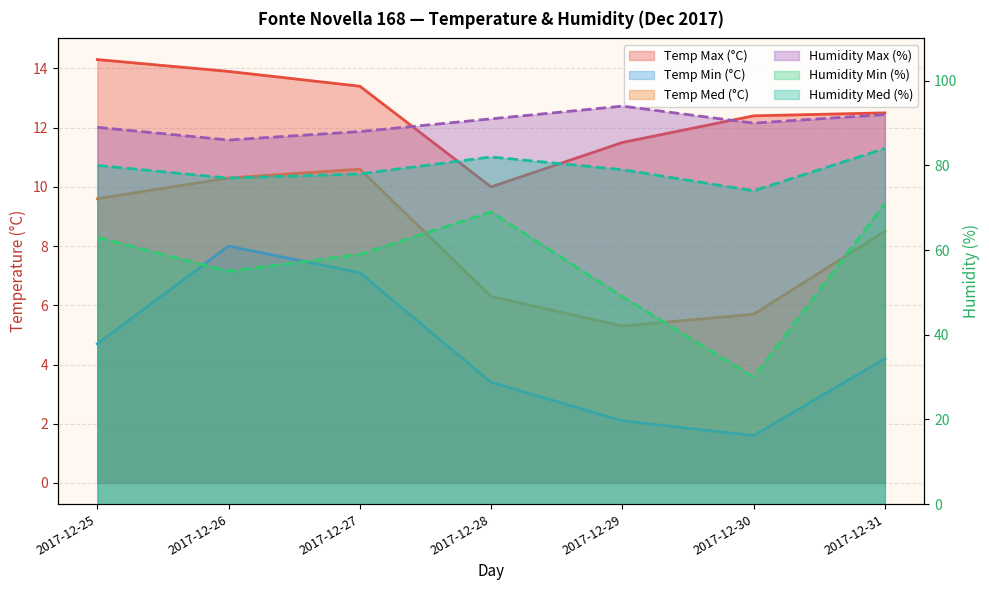

Does the chart have visible grid lines?

Yes